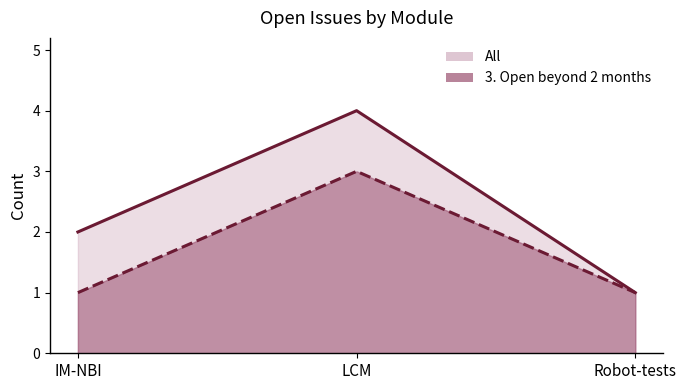

Reading left to right, extract all data points from this chart.

All: 2	4	1
3. Open beyond 2 months: 1	3	1